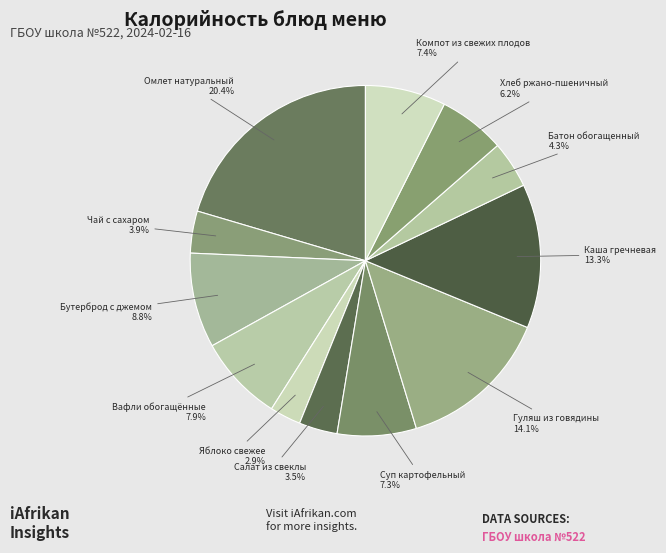

What is the ratio of the value at Вафли обогащённые to the value at Омлет натуральный?

0.4